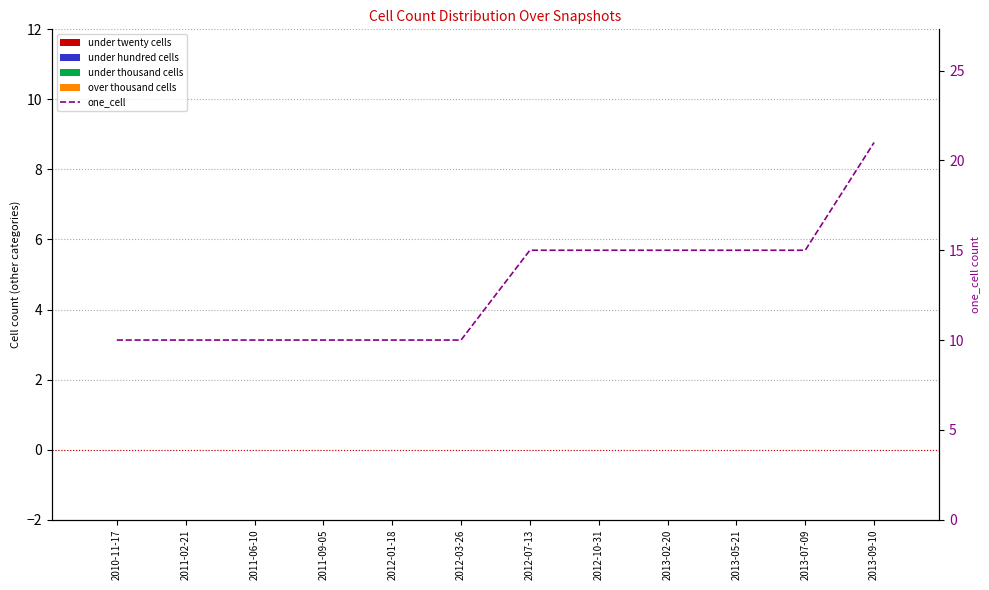

How many groups of bars are there?

12